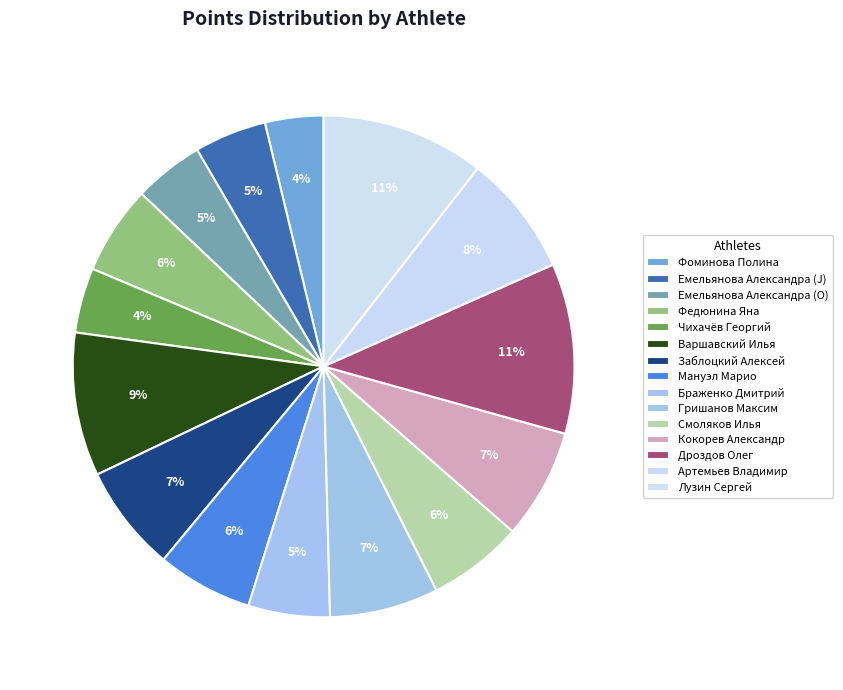

What percentage is NOT represented by Кокорев Александр?

92.9%